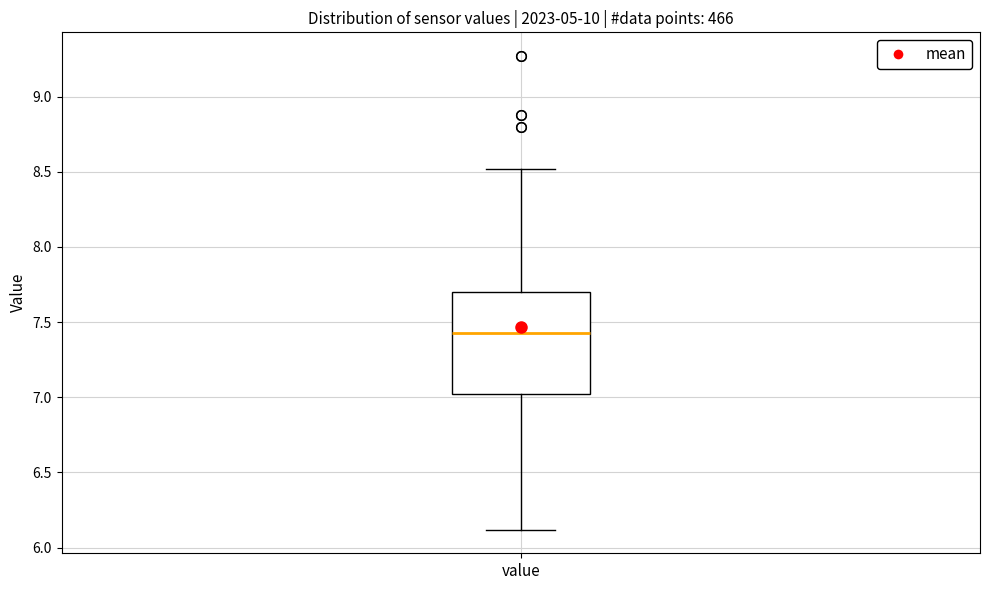

Where is the upper edge of the box for value on the y-axis? The values are not printed on the chart, so give them approximately, as read against the axis.

7.70